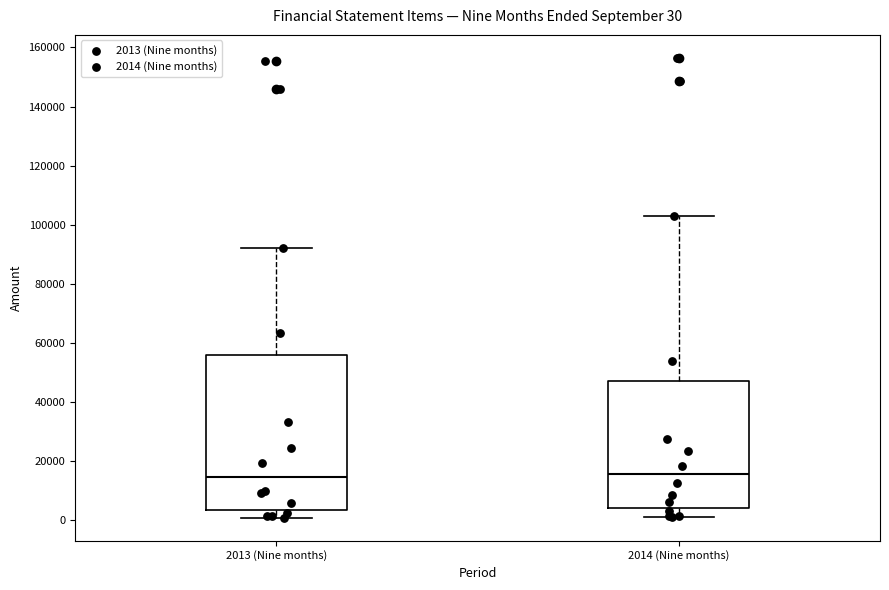

Comparing the boxes themselves (not the whiskers), which one is the tallest?

2013 (Nine months)